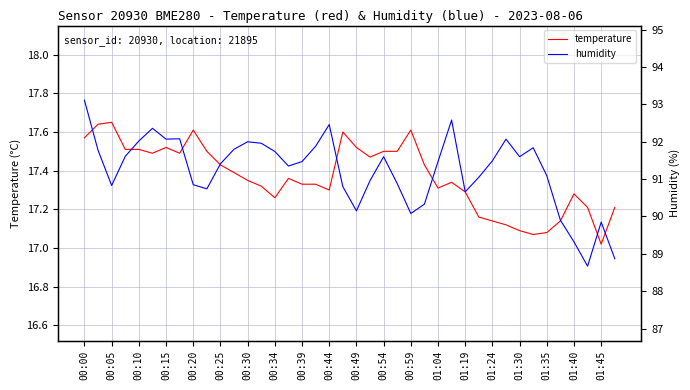

True or false: humidity and temperature cross at least once.

False